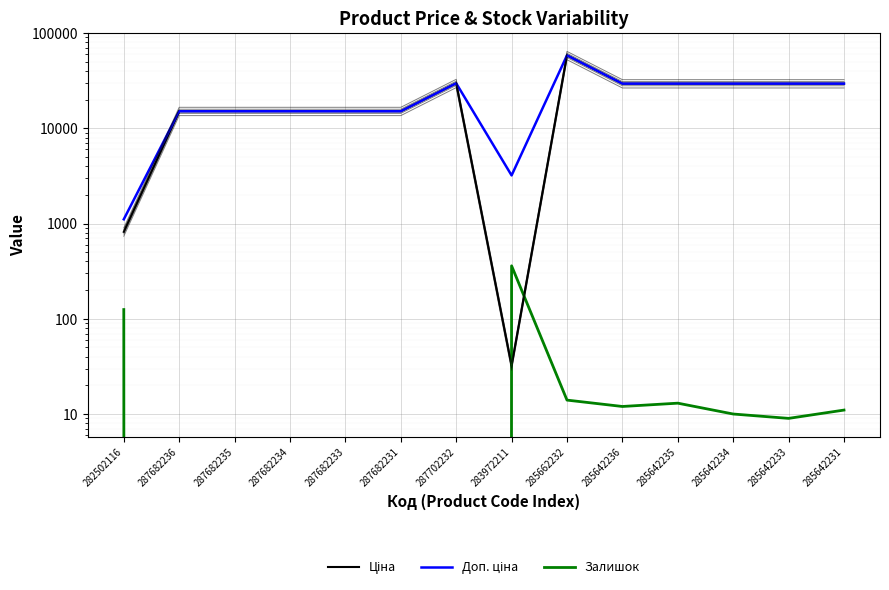

How many lines are shown in the chart?

3